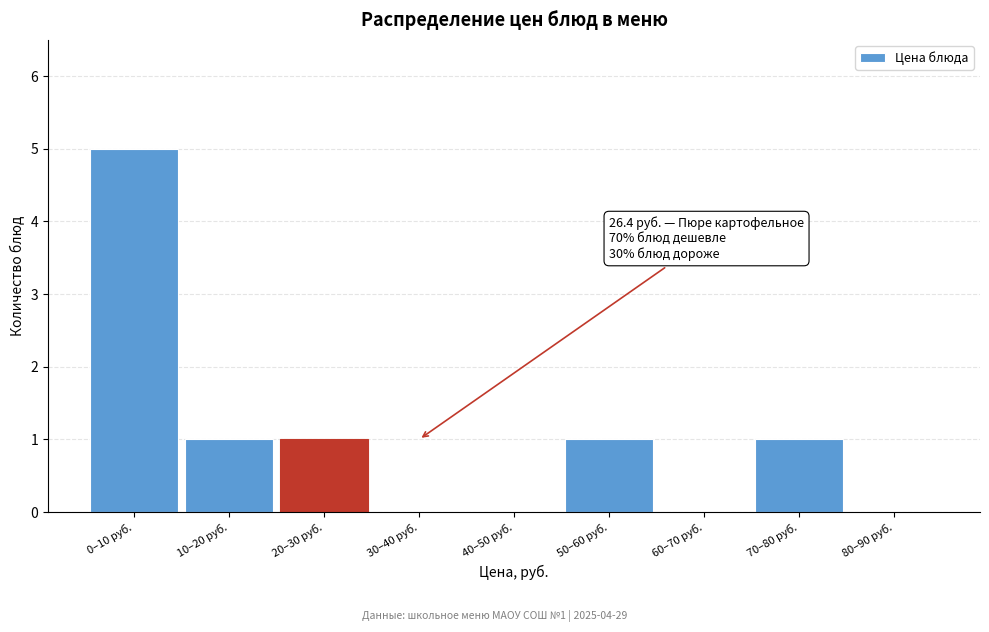

Reading left to right, what are all the values shown in this chart?

0–10 руб.=5	10–20 руб.=1	20–30 руб.=1	30–40 руб.=0	40–50 руб.=0	50–60 руб.=1	60–70 руб.=0	70–80 руб.=1	80–90 руб.=0